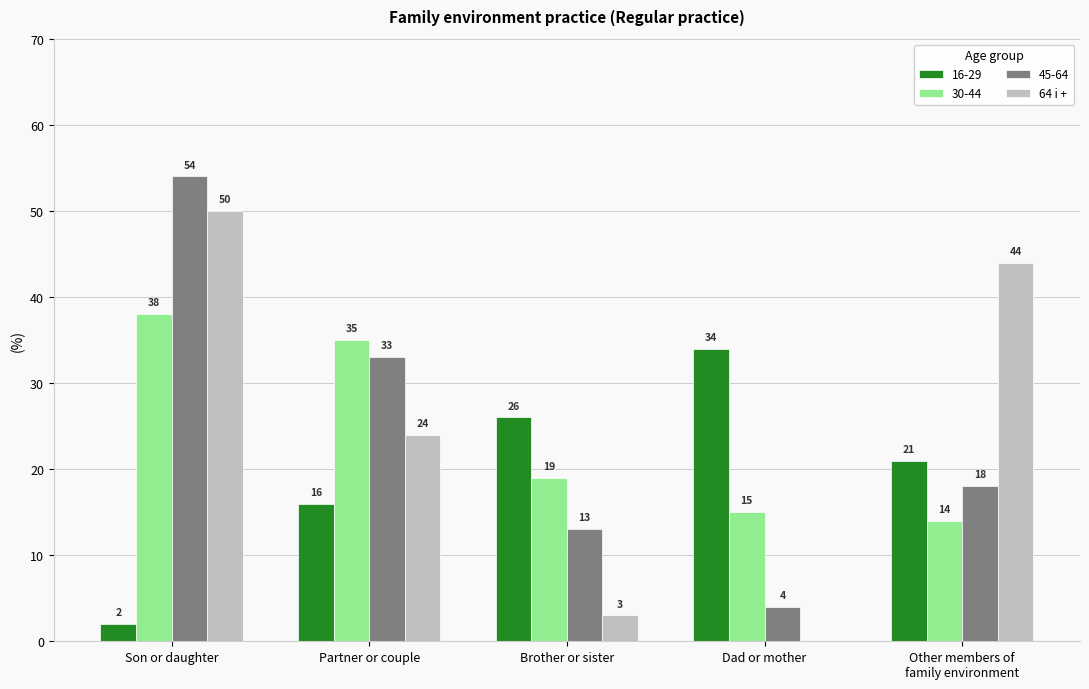

Is it true that 16-29 equals 42 at Brother or sister?

False